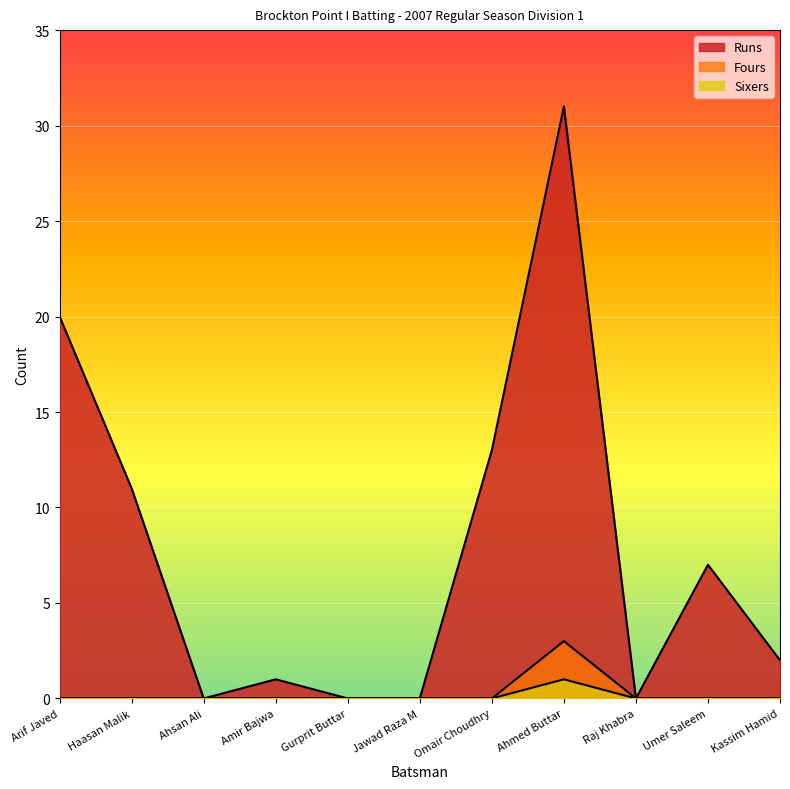

How many lines are shown in the chart?

3